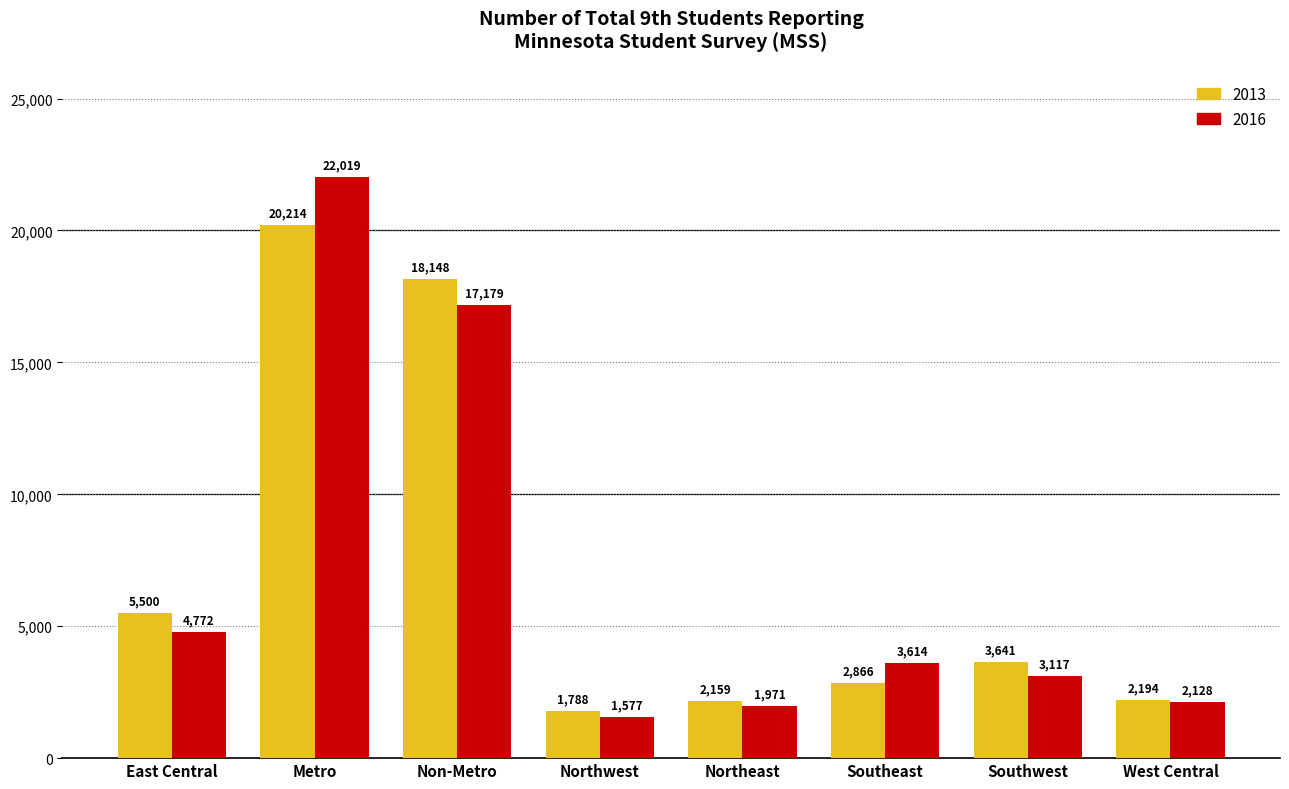

Does the chart contain any negative values?

No